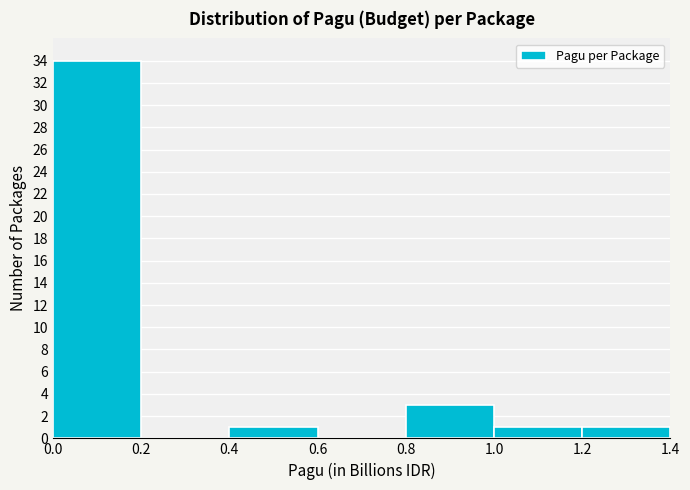

Which range on the x-axis has the tallest bar?

0.0 to 0.2